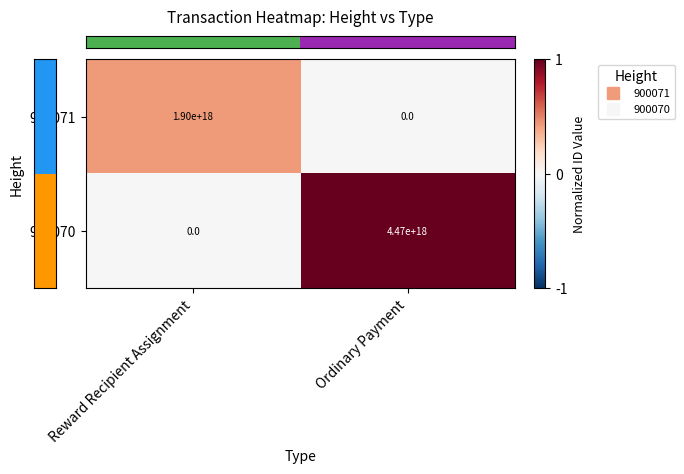

At which label is 900071 closest to 950000000000000000?

Reward Recipient Assignment